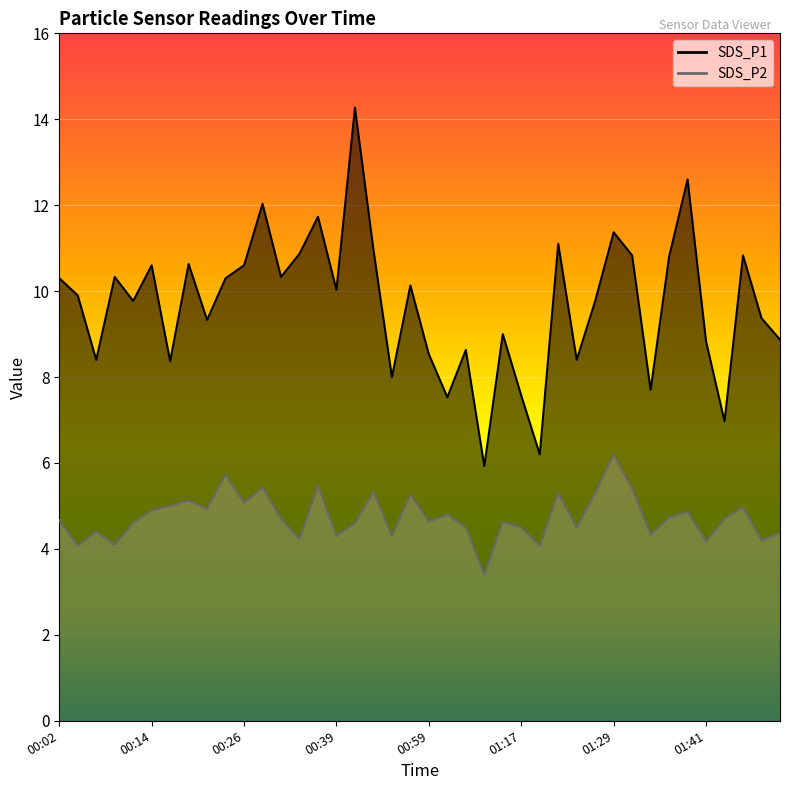

What is the difference between the SDS_P1 values at 00:59 and 01:04?

1.0